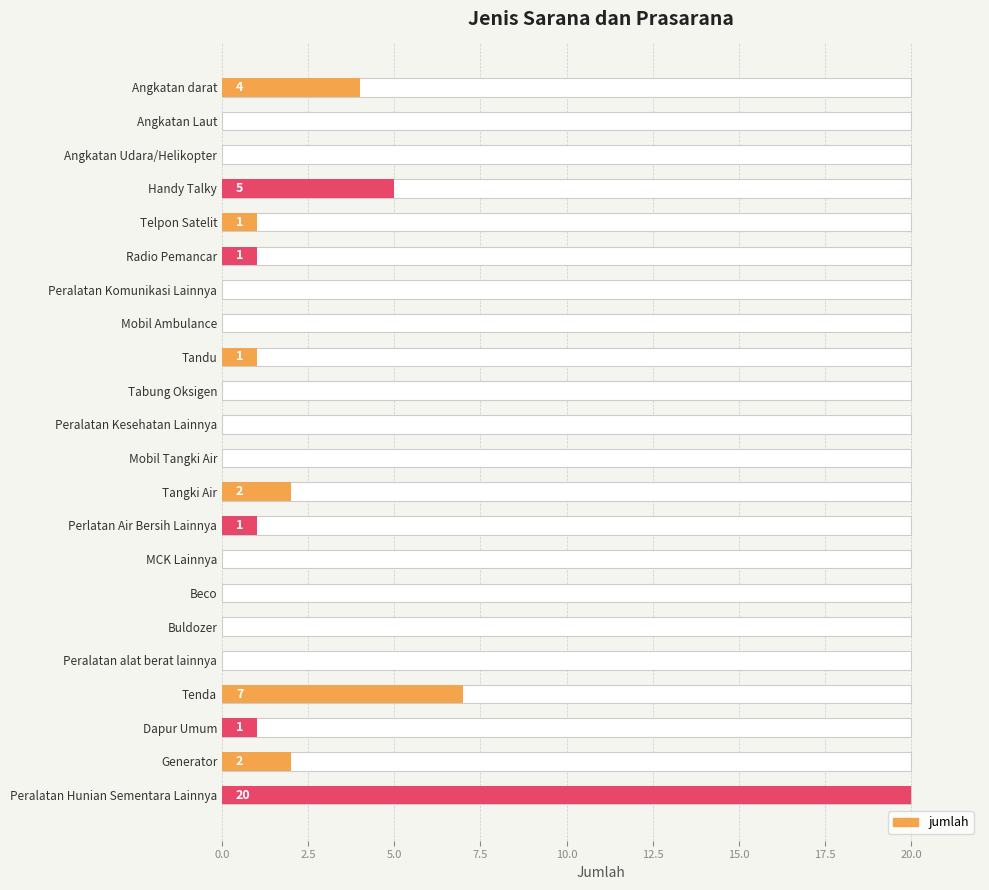

The chart shows a value of 1 at Telpon Satelit. True or false?

False